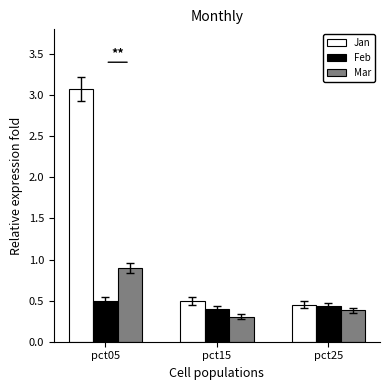

Which series has the largest range (max minus min)?

Jan